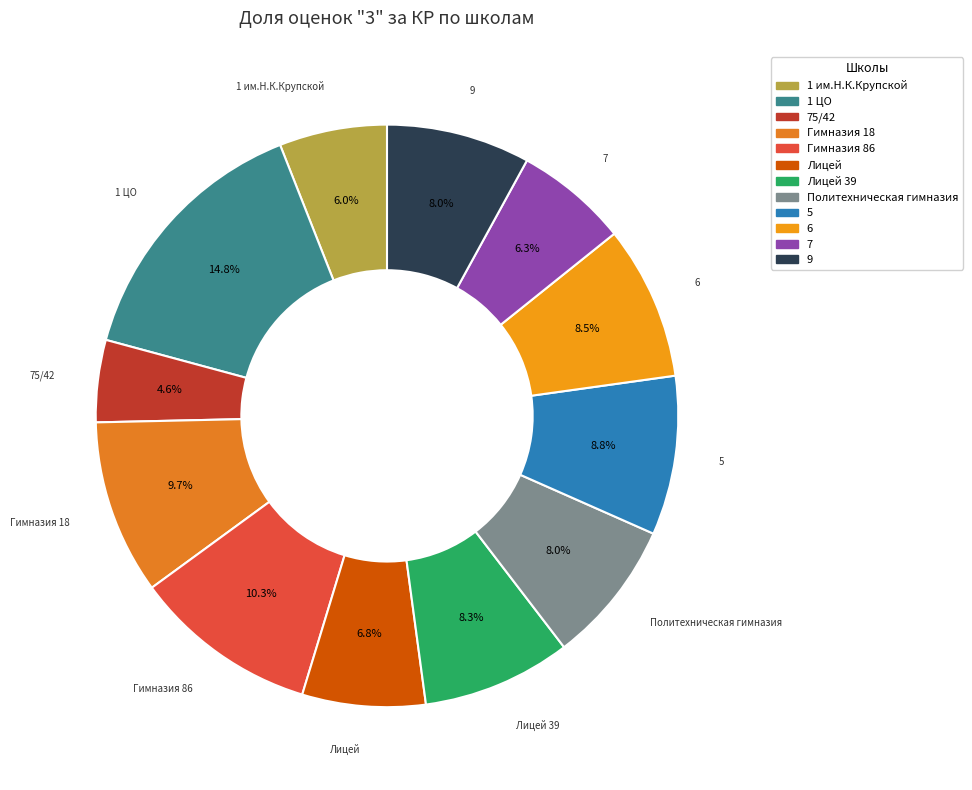

What percentage do 1 им.Н.К.Крупской and Лицей together represent?

12.8%